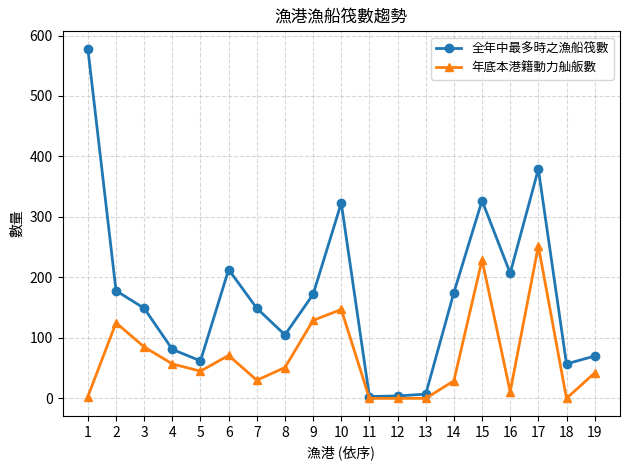

Which series has the widest spread of values?

全年中最多時之漁船筏數